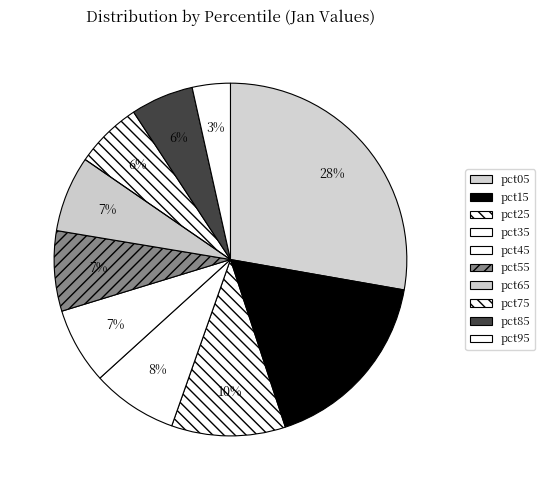

To the nearest percent, what is the difference between the pct75 and pct55 slice percentages?

1%